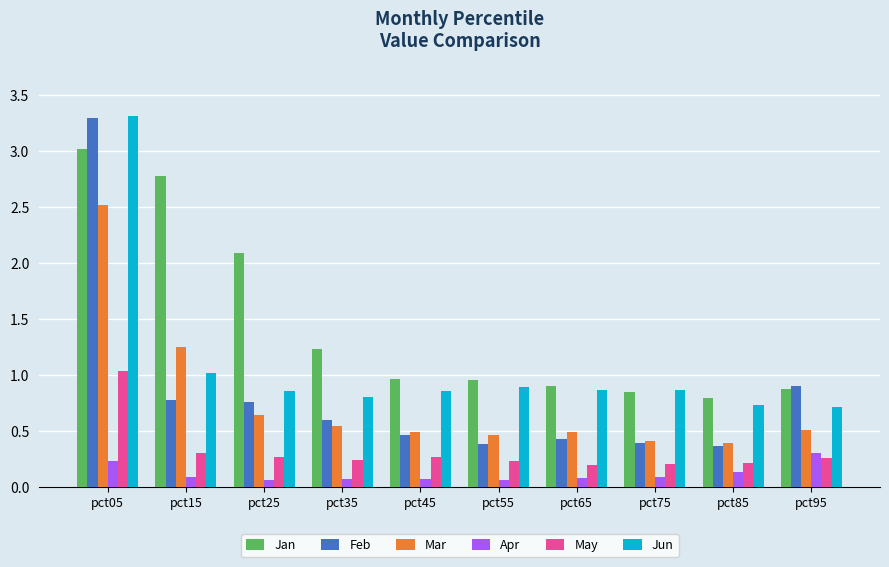

What is the difference between the maximum and minimum values in the Mar series?

2.1